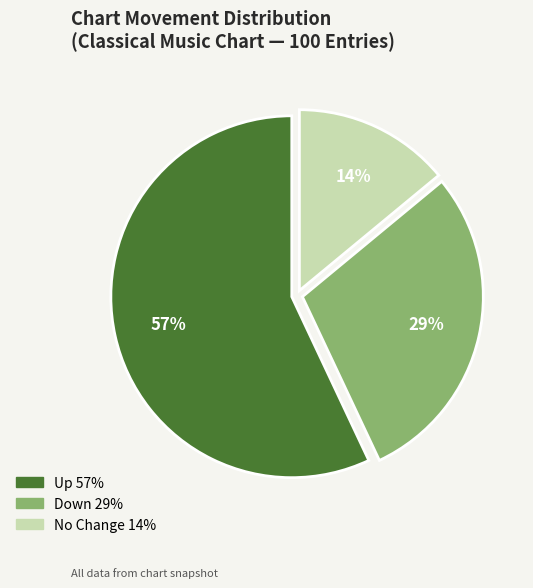

Does any single category account for the majority?

Yes